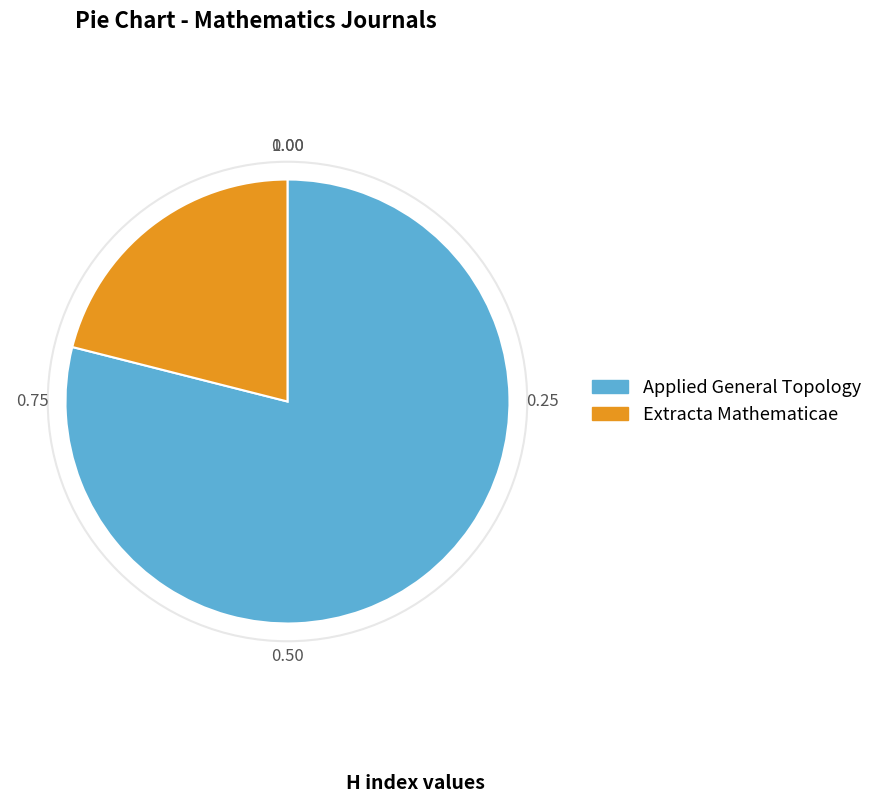

Which category has the smallest portion of the pie?

Extracta Mathematicae